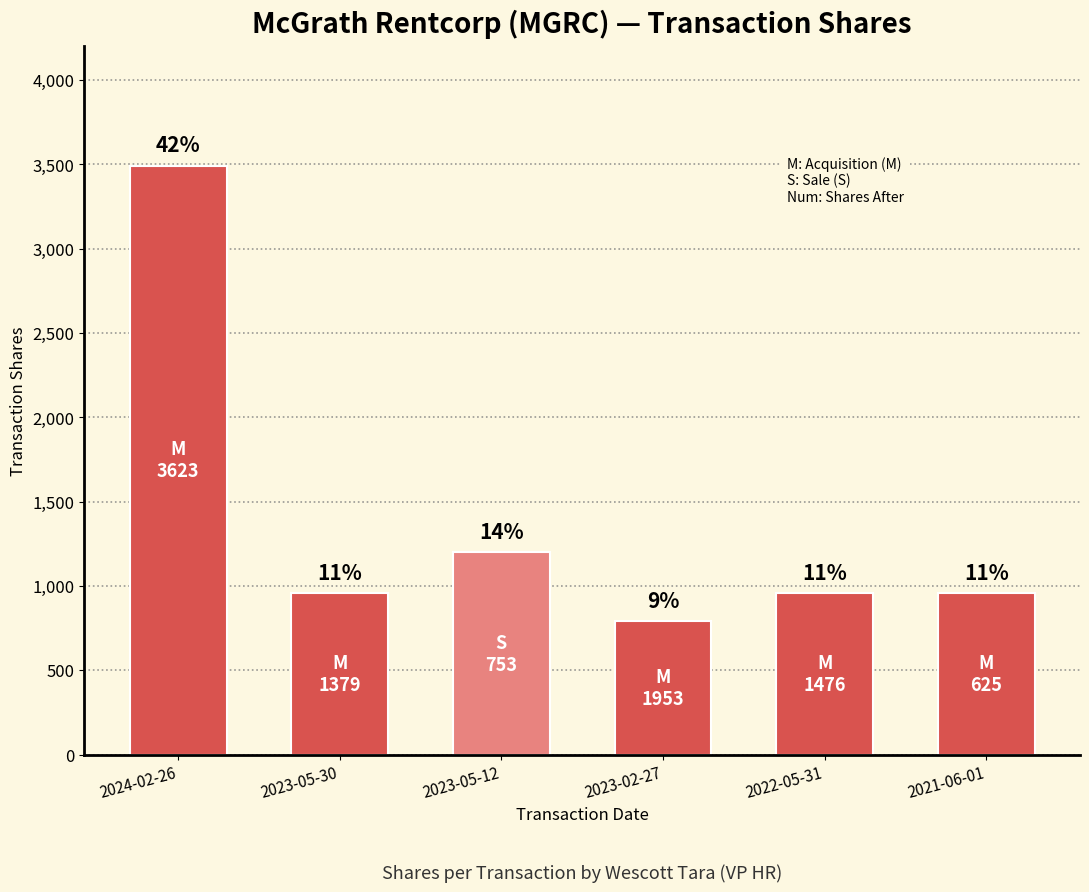

Reading left to right, transcribe all the data shown in this chart.

3493	957	1200	792	957	956